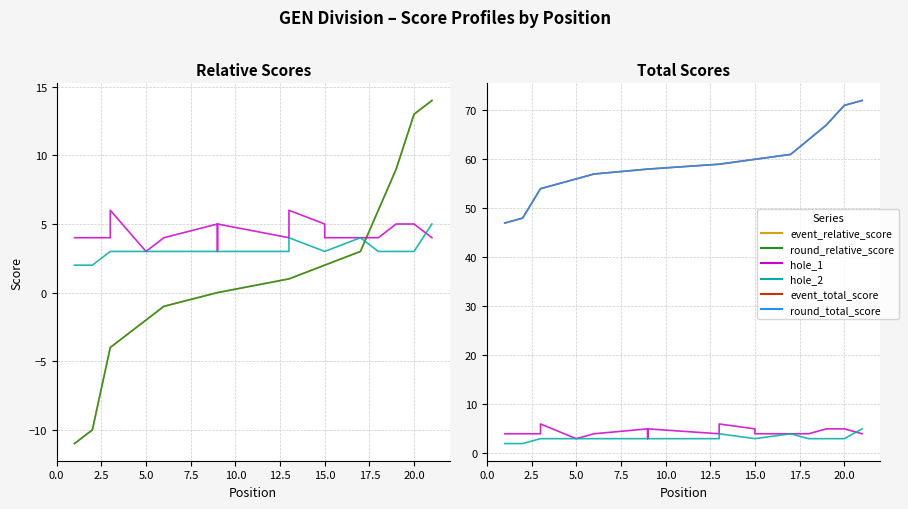

How many interior local peaks does the hole_1 series have?

3